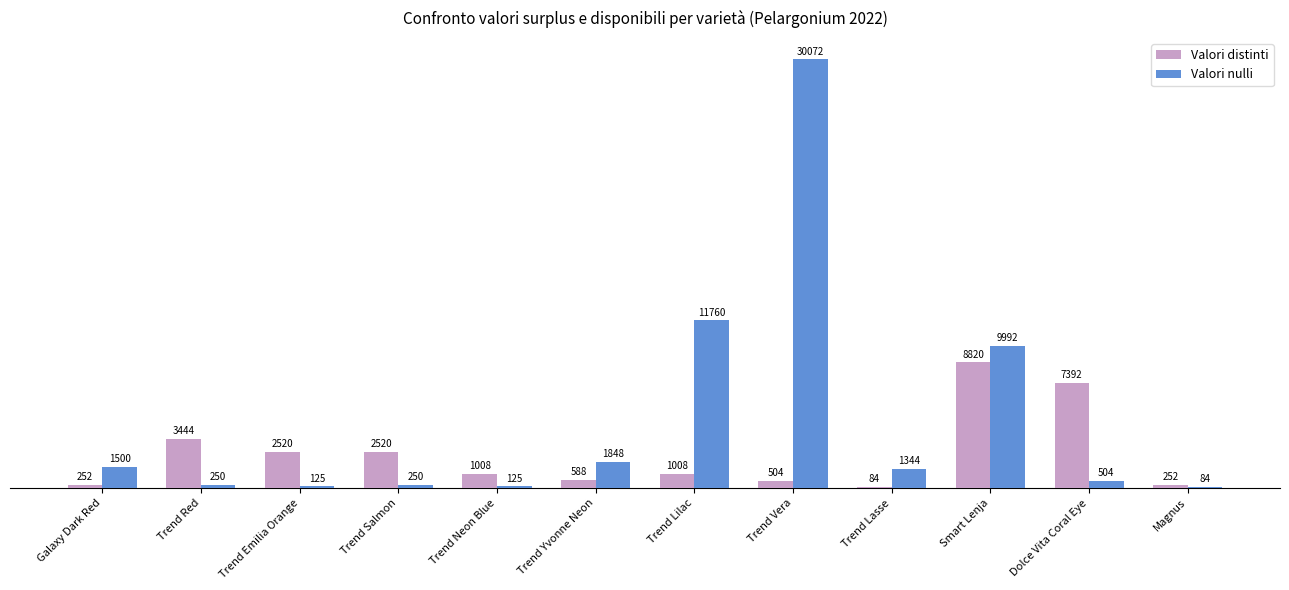

At which category is the sum across all series the highest?

Trend Vera